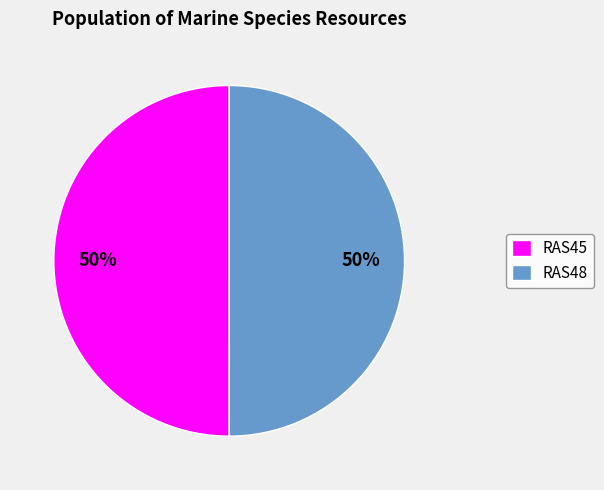

Do RAS48 and RAS45 together represent more than half of the pie?

Yes